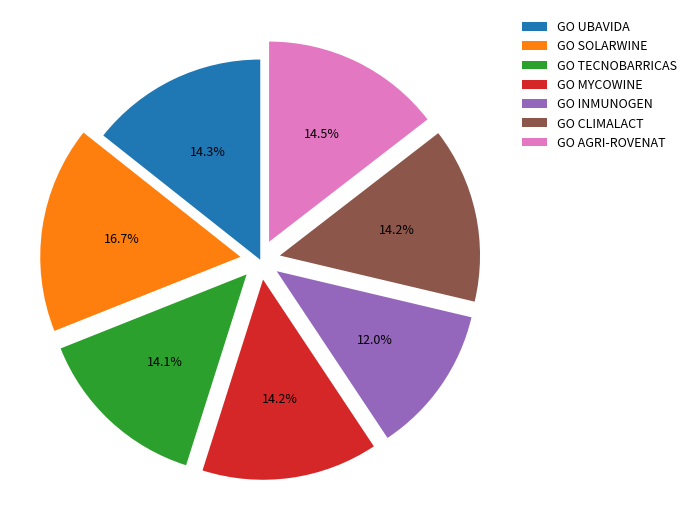

Is GO AGRI-ROVENAT the majority of the pie?

No